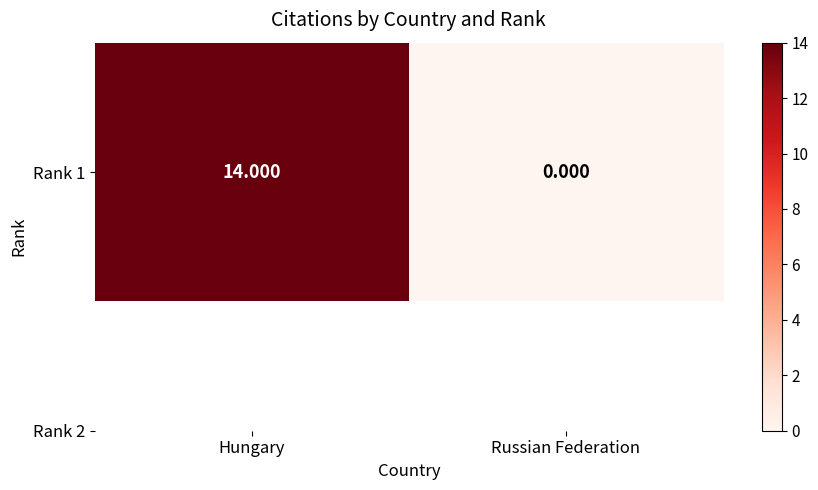

Is it true that the value at Russian Federation is 8?

False